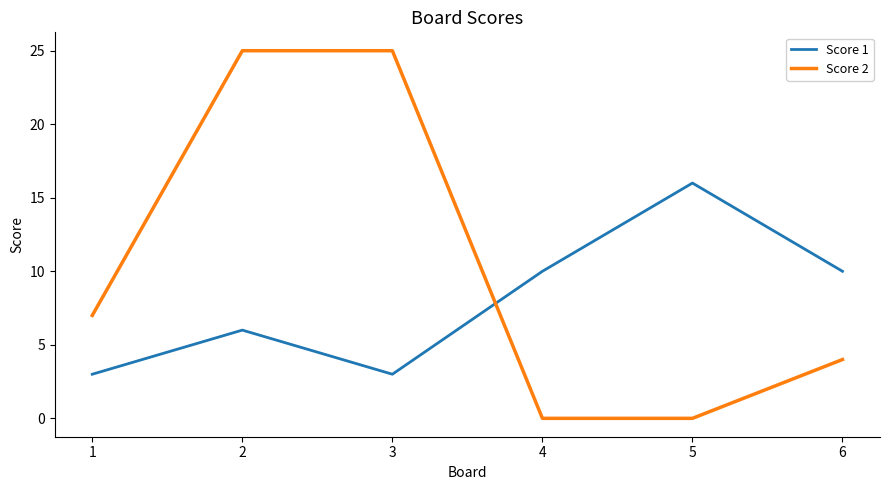

What is the greatest value displayed?

25